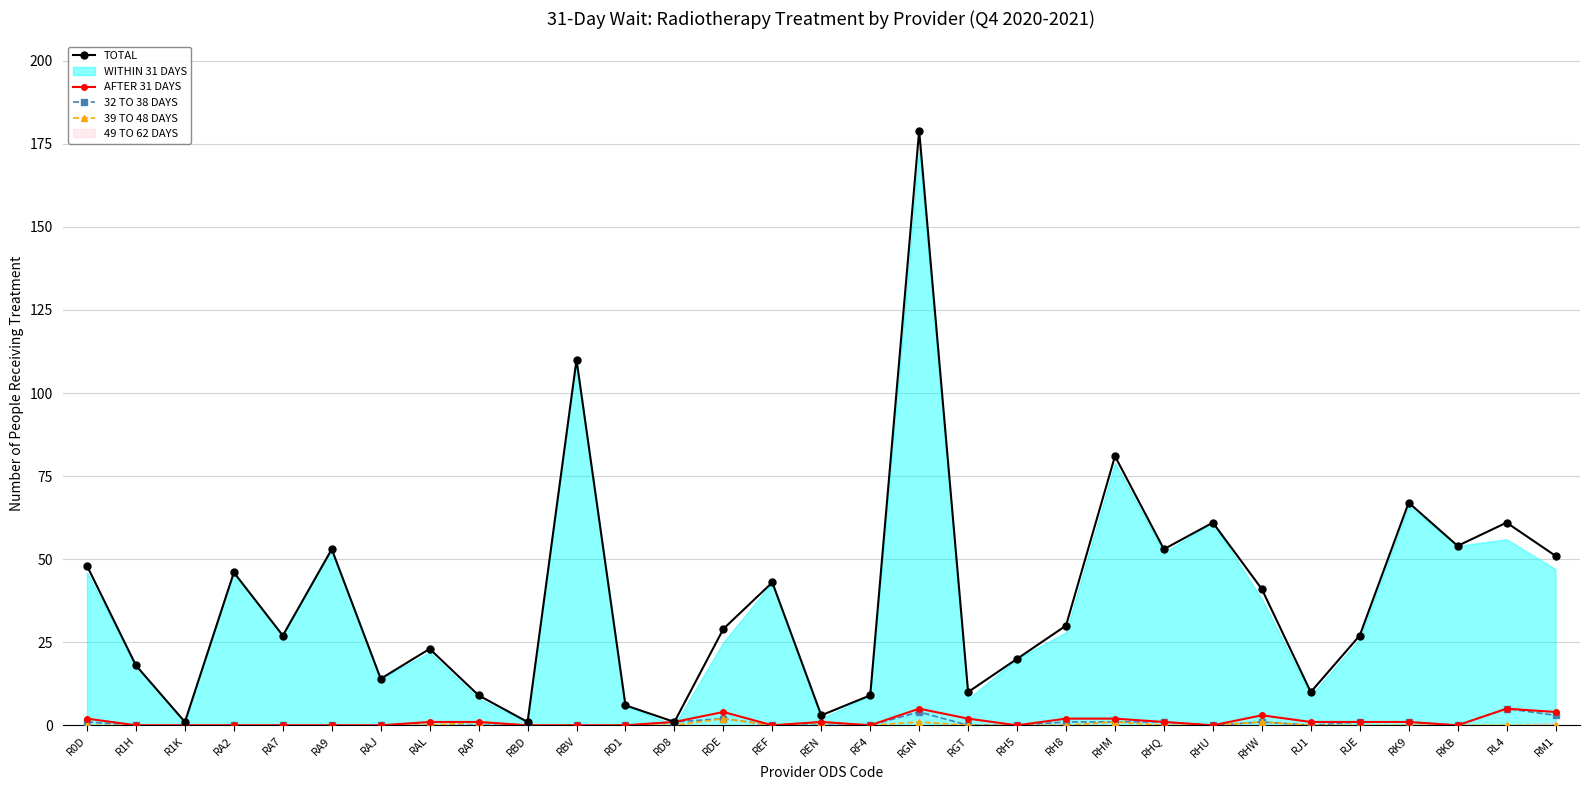

What is the sum of the AFTER 31 DAYS values at REF and RL4?

5